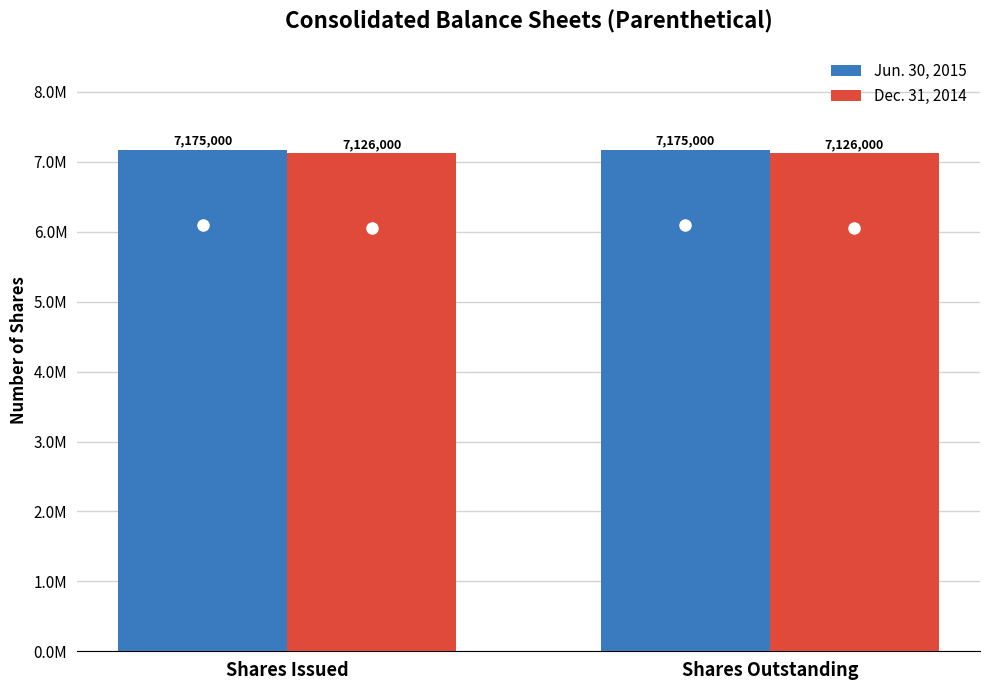

Which category has the highest value in the Jun. 30, 2015 series?

Shares Issued